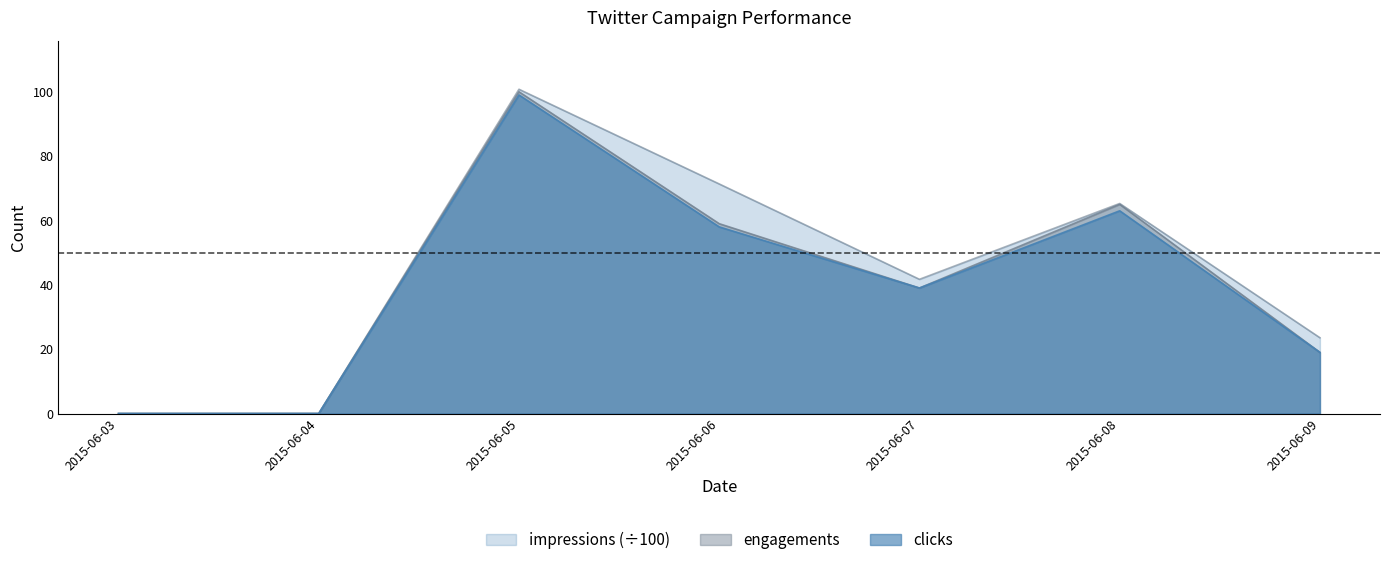

At which category does the chart reach its minimum across all series?

2015-06-03